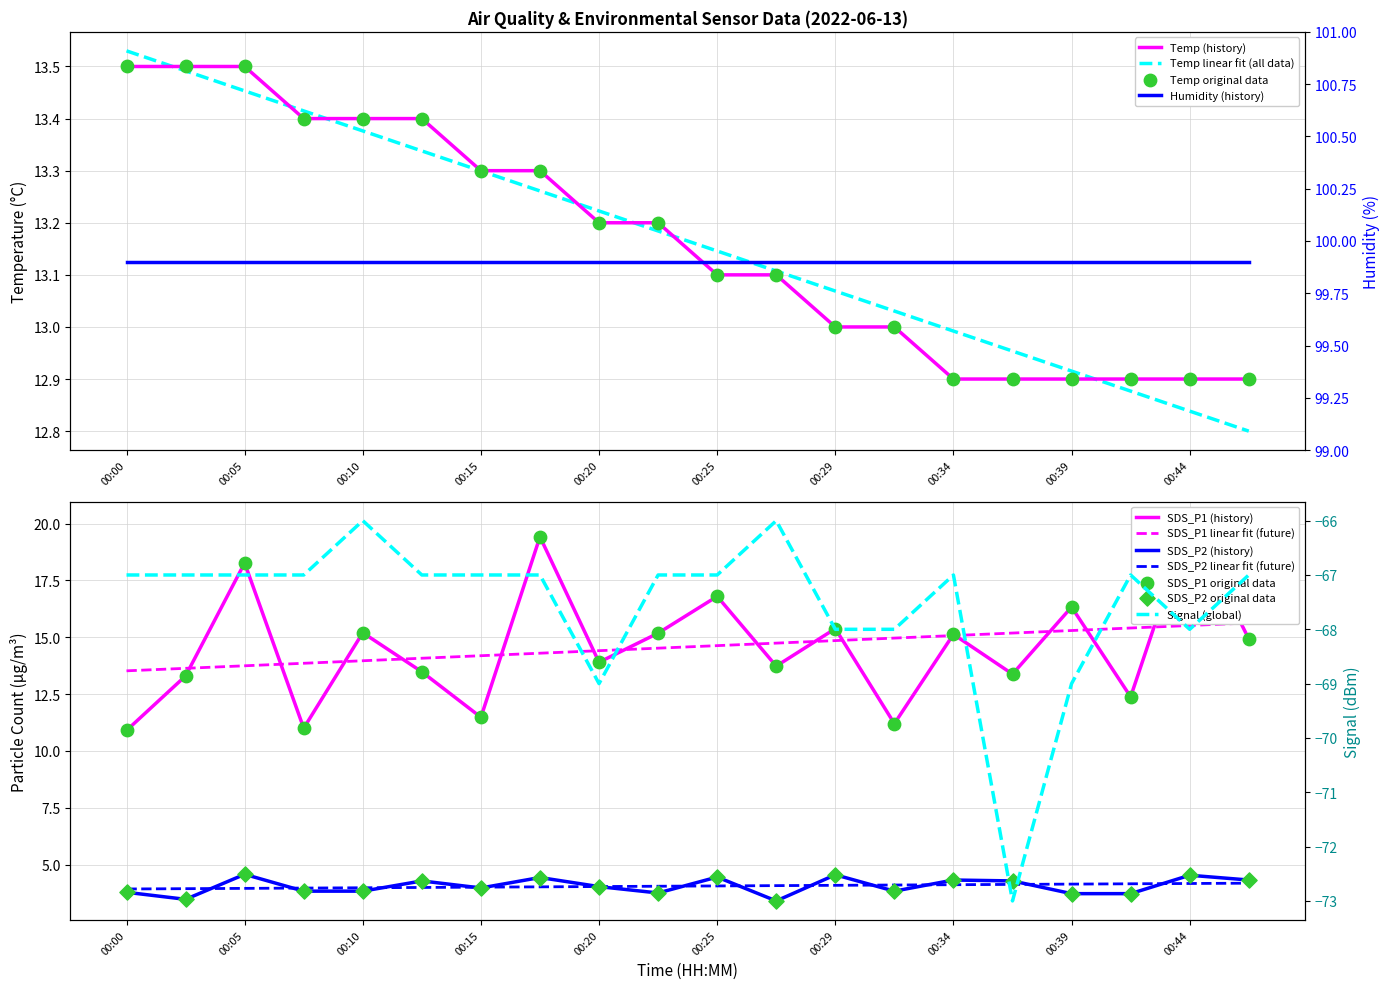

At how many categories does at least one series exceed 17?

3